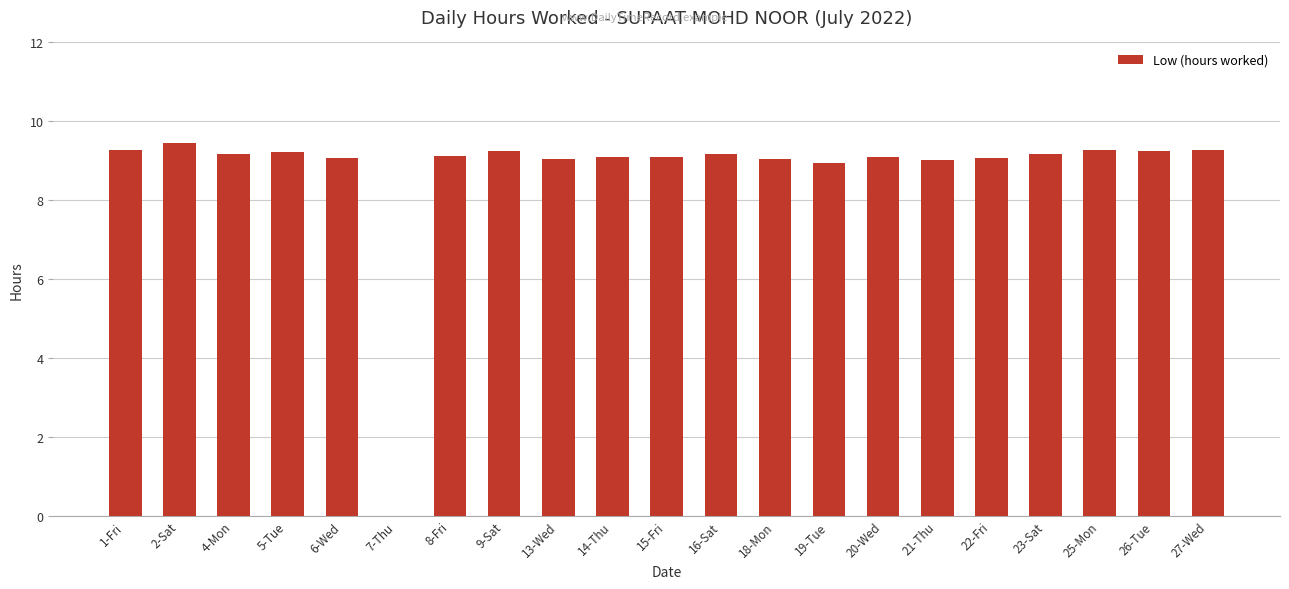

Is it true that the value at 6-Wed is 9.1?

True